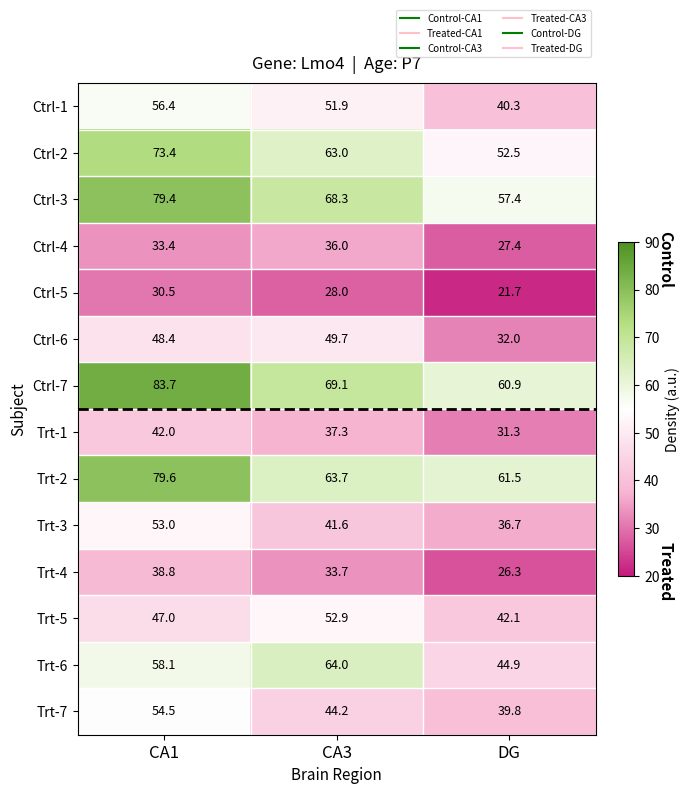

Which series has the largest total across all categories?

Ctrl-7